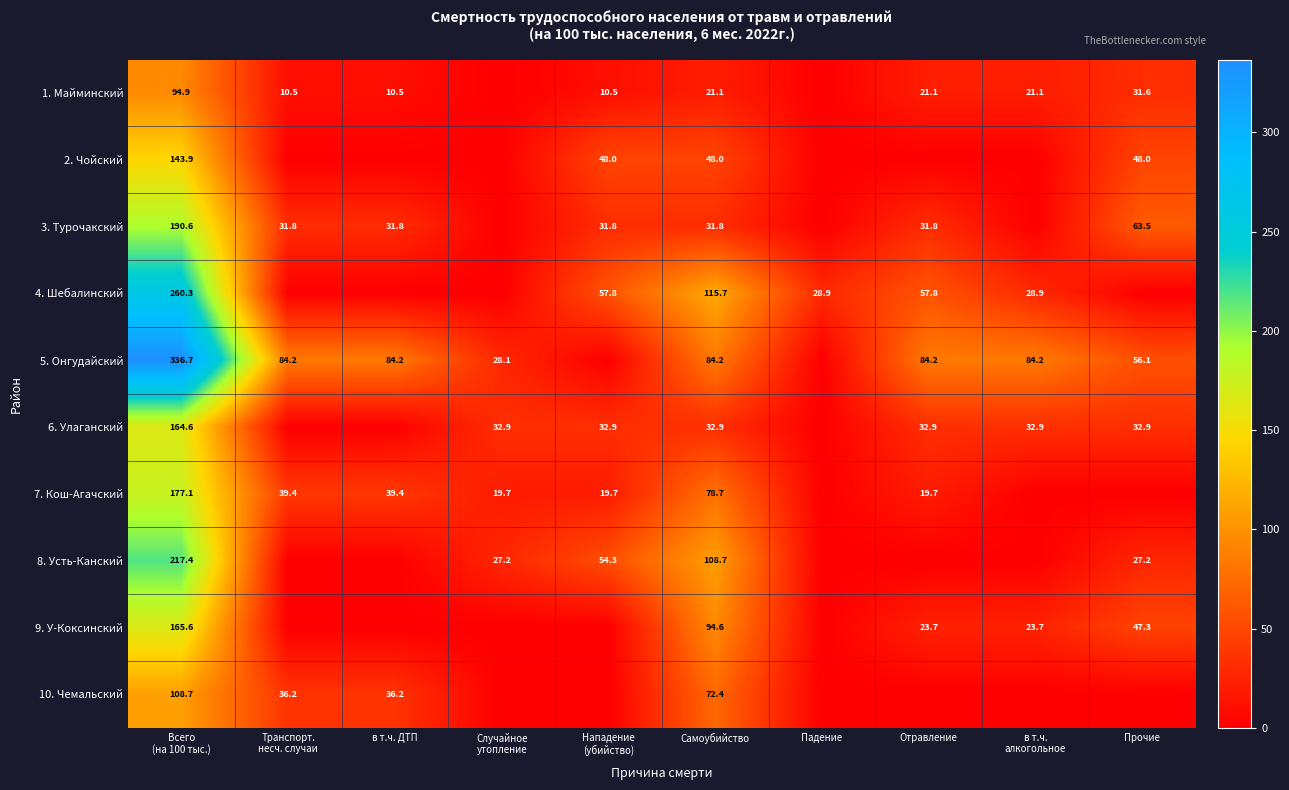

At Самоубийство, list the series in order from smallest to largest.

1. Майминский, 3. Турочакский, 6. Улаганский, 2. Чойский, 10. Чемальский, 7. Кош-Агачский, 5. Онгудайский, 9. У-Коксинский, 8. Усть-Канский, 4. Шебалинский